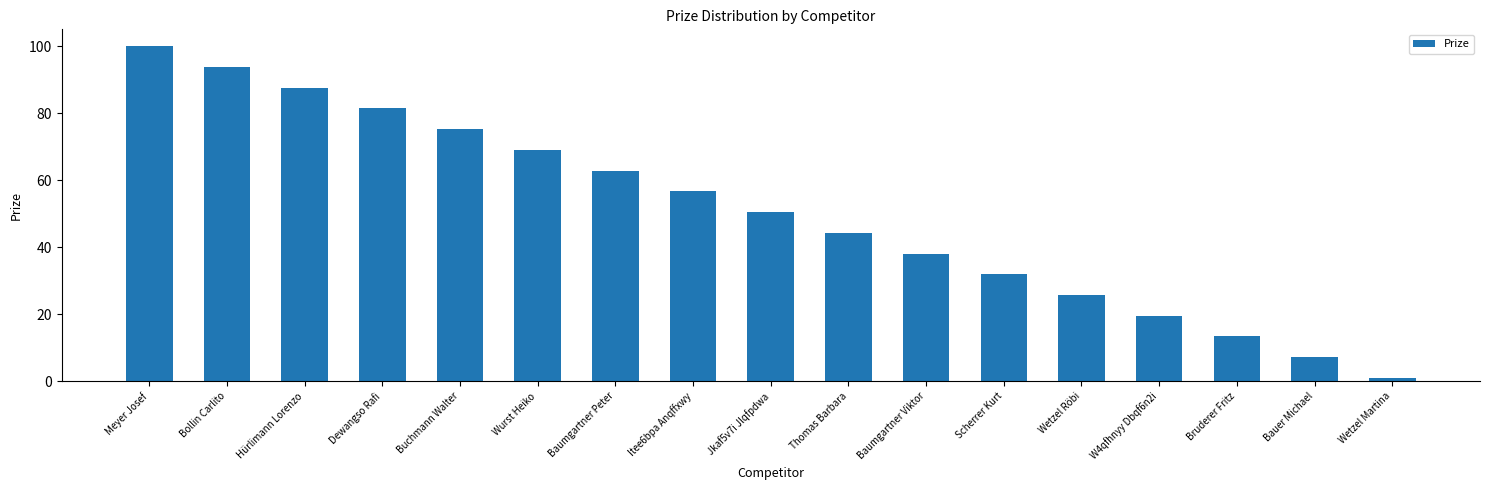

At which category does the chart reach its minimum across all series?

Wetzel Martina